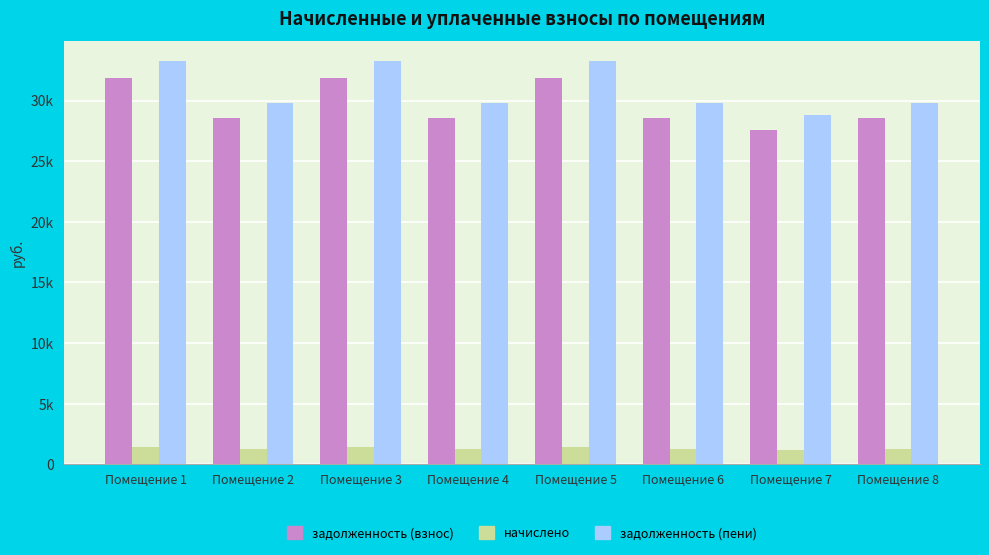

Reading left to right, extract all data points from this chart.

задолженность (взнос): Помещение 1=31835.0	Помещение 2=28541.8	Помещение 3=31835.0	Помещение 4=28541.8	Помещение 5=31835.0	Помещение 6=28541.8	Помещение 7=27608.6	Помещение 8=28541.8
начислено: Помещение 1=1392.0	Помещение 2=1248.0	Помещение 3=1392.0	Помещение 4=1248.0	Помещение 5=1392.0	Помещение 6=1248.0	Помещение 7=1207.2	Помещение 8=1248.0
задолженность (пени): Помещение 1=33227.0	Помещение 2=29789.8	Помещение 3=33227.0	Помещение 4=29789.8	Помещение 5=33227.0	Помещение 6=29789.8	Помещение 7=28815.8	Помещение 8=29789.8